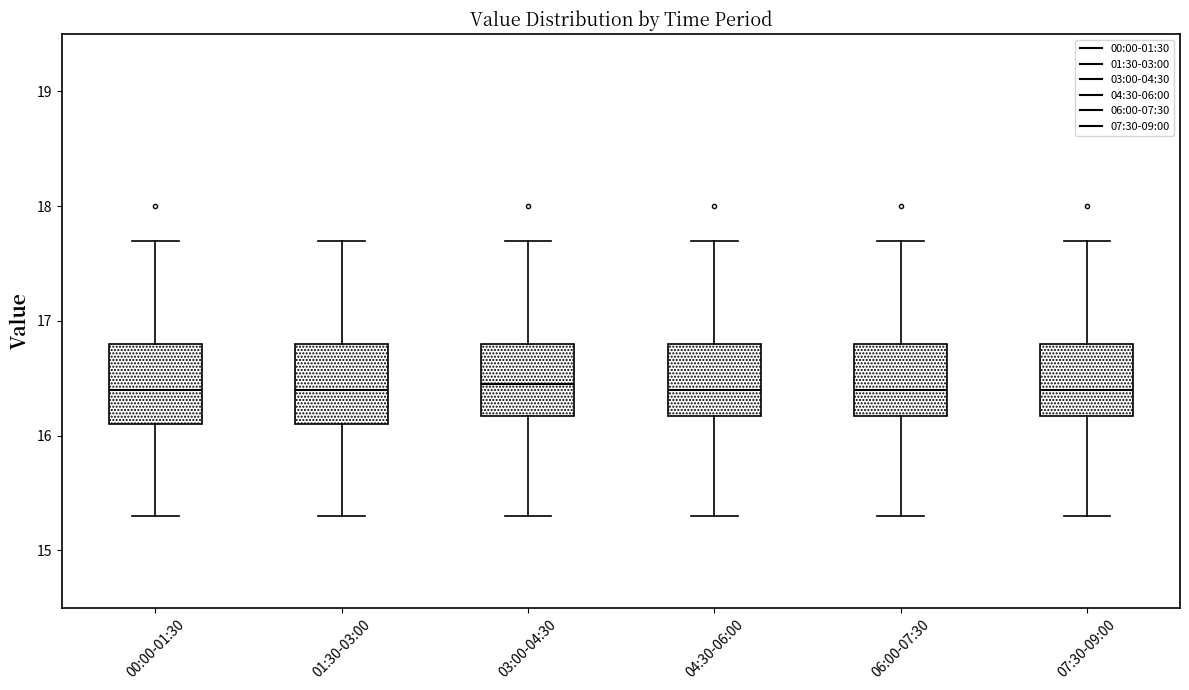

Where does the median line of the box for 06:00-07:30 sit on the y-axis? The values are not printed on the chart, so give them approximately, as read against the axis.

16.4